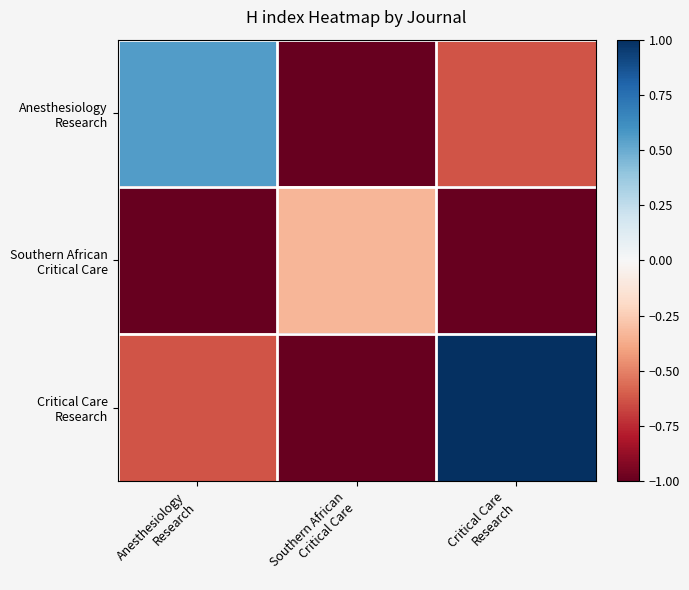

Rank the series at Southern African Critical Care from lowest to highest value.

Anesthesiology Research, Critical Care Research, Southern African Critical Care